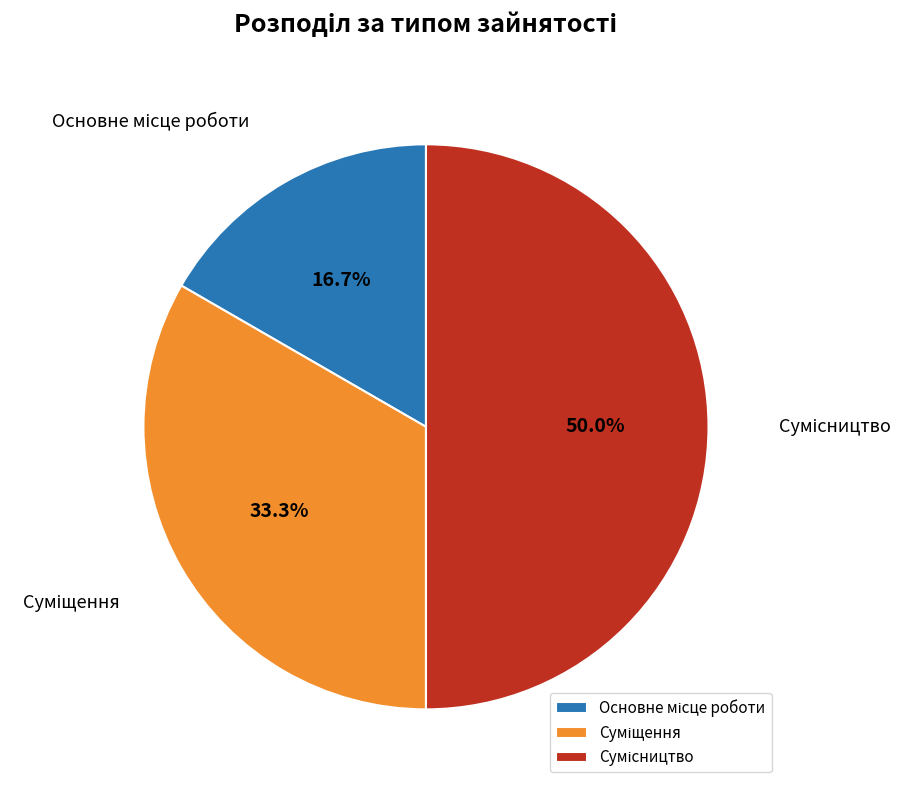

How many slices are in this pie chart?

3